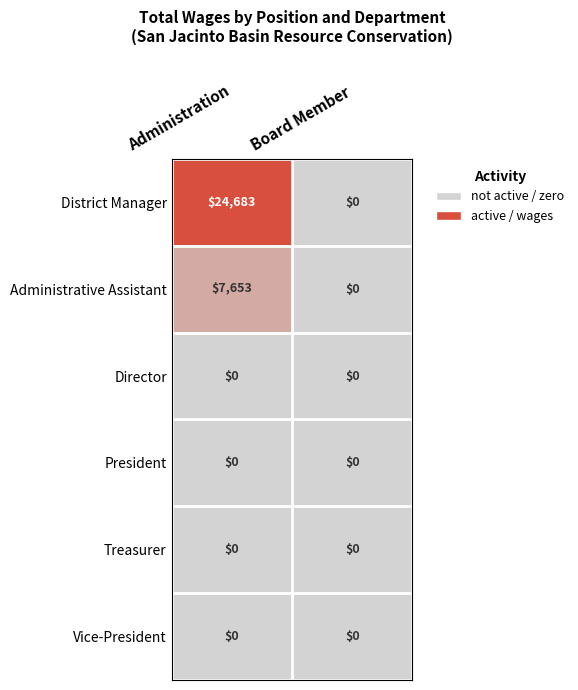

Reading left to right, list all the values displayed in this chart.

District Manager: 24683	0
Administrative Assistant: 7653	0
Director: 0	0
President: 0	0
Treasurer: 0	0
Vice-President: 0	0